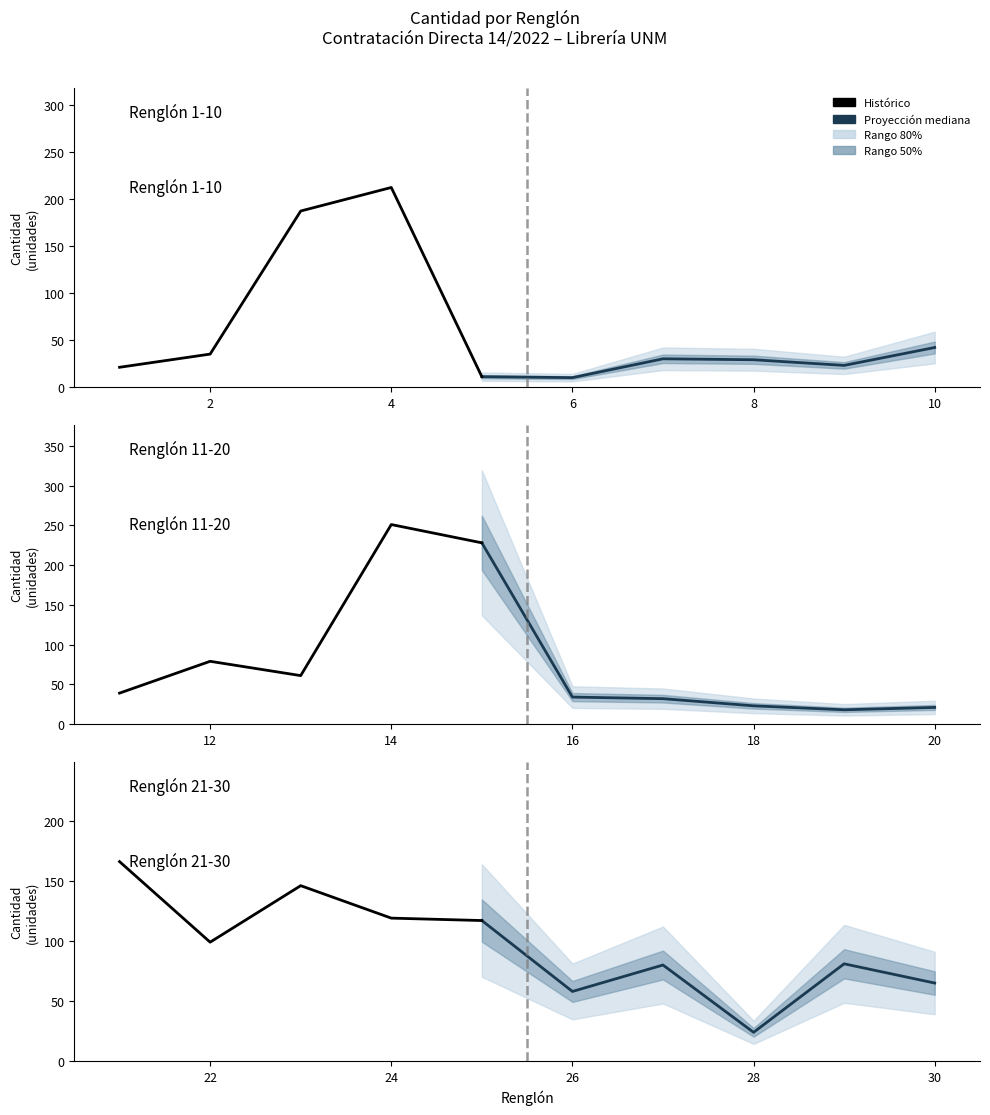

How many values exceed 58?

14